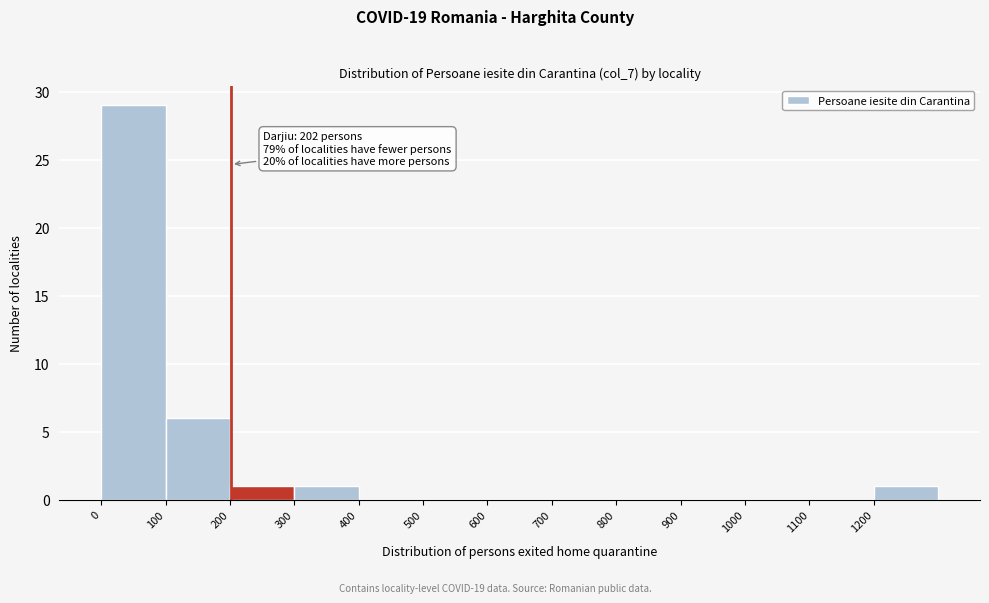

Over which range of the x-axis is the bar tallest?

0 to 100